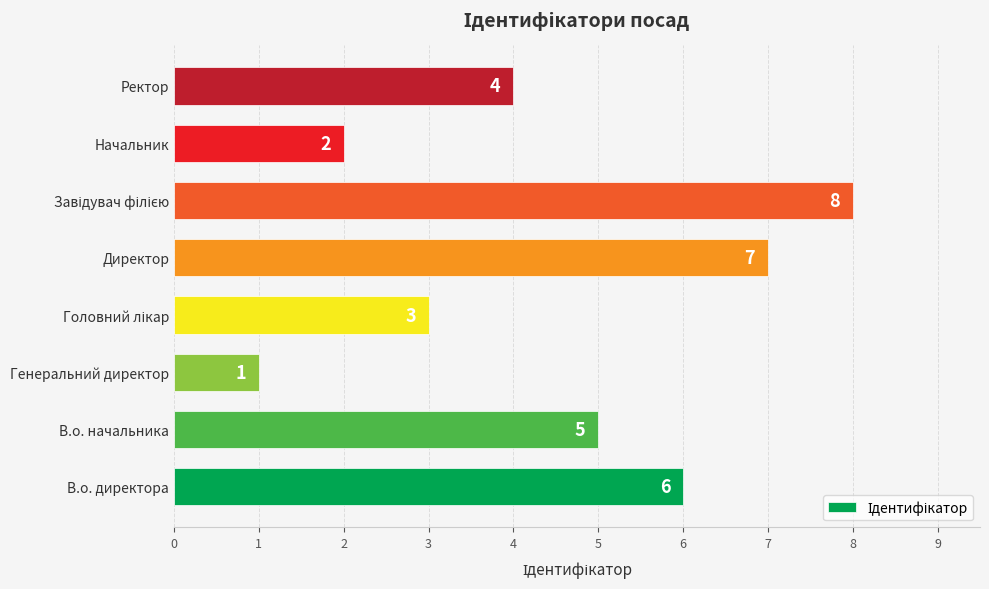

The chart shows a value of 7 at Директор. True or false?

True